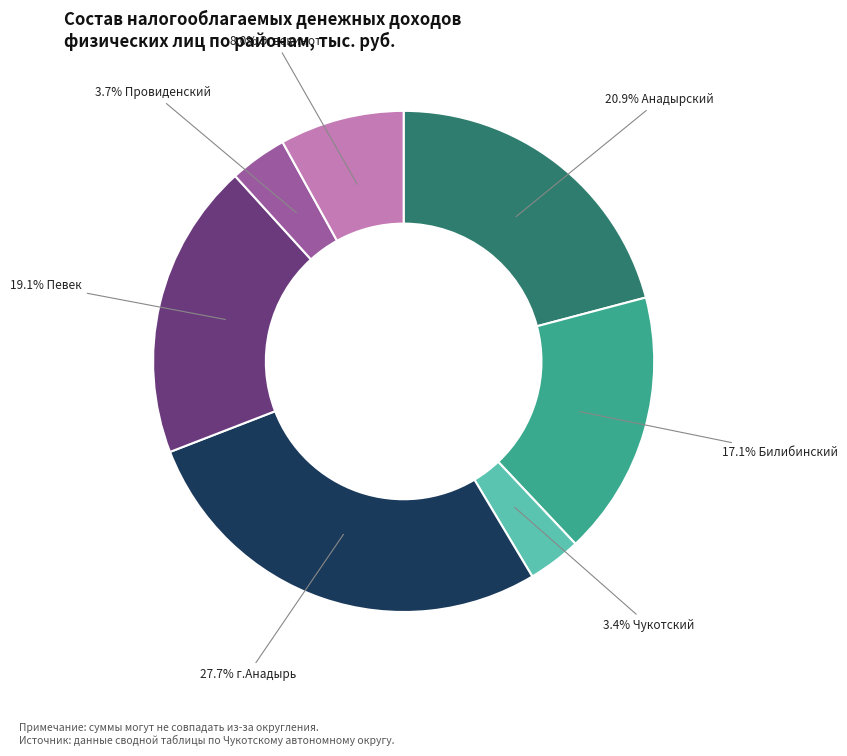

Is there any slice that represents more than half of the pie?

No